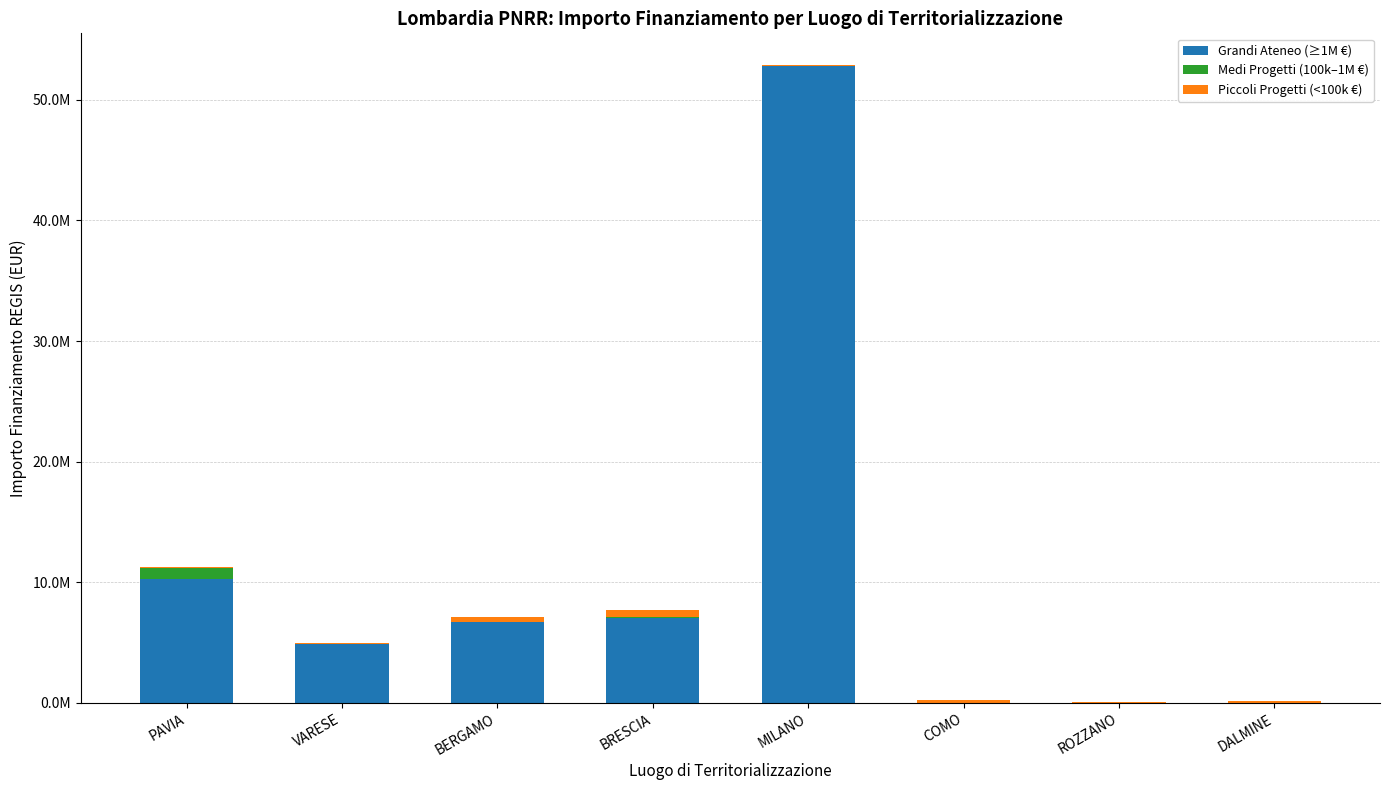

Are the bars horizontal?

No